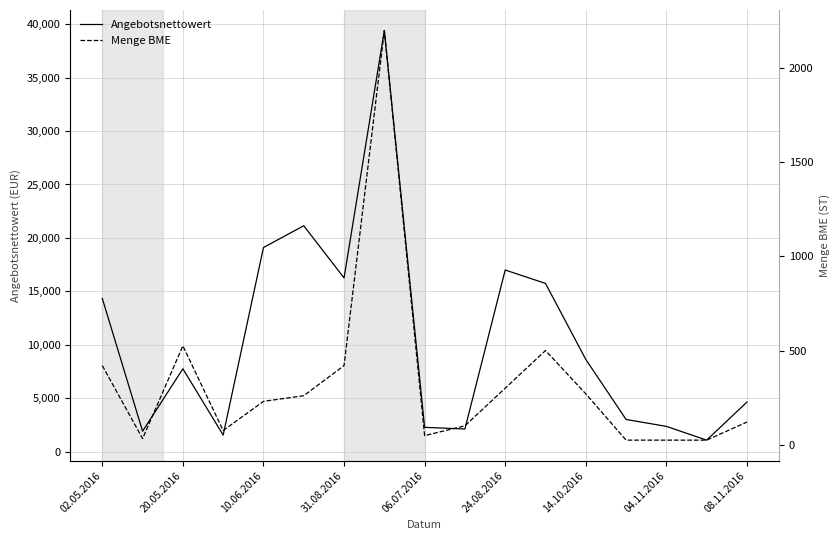

Reading left to right, what are all the values shown in this chart?

Angebotsnettowert: 14338.1	1917.8	7761.3	1556.2	19103.0	21141.0	16261.3	39408.0	2281.3	2128.0	17000.0	15745.0	8638.4	3018.5	2371.7	1085.0	4646.1
Menge BME: 420.0	32.0	525.0	75.0	230.0	260.0	420.0	2200.0	48.0	100.0	300.0	500.0	270.0	24.0	24.0	24.0	120.0